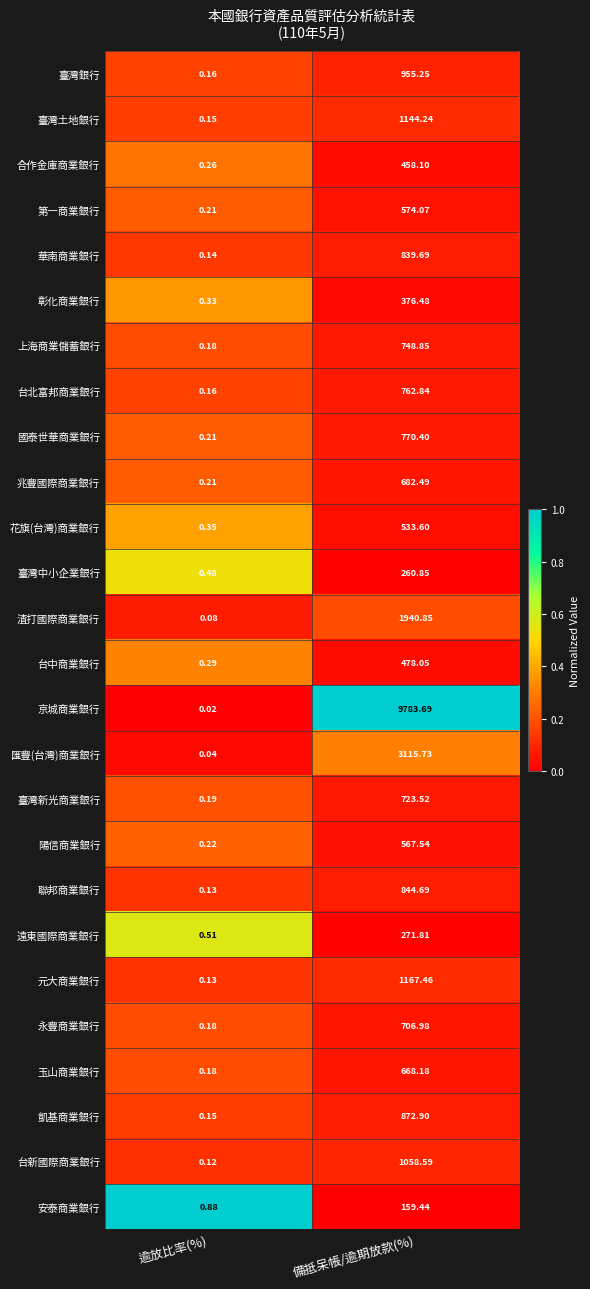

Which series has the largest total across all categories?

京城商業銀行